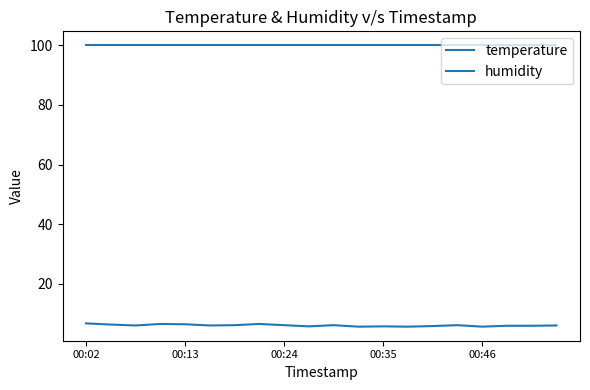

Reading right to left, list all the values displayed in this chart.

temperature: 6.1	6.0	6.0	5.7	6.2	5.9	5.7	5.8	5.7	6.2	5.8	6.2	6.6	6.2	6.1	6.5	6.6	6.1	6.4	6.8
humidity: 99.9	99.9	99.9	99.9	99.9	99.9	99.9	99.9	99.9	99.9	99.9	99.9	99.9	99.9	99.9	99.9	99.9	99.9	99.9	99.9